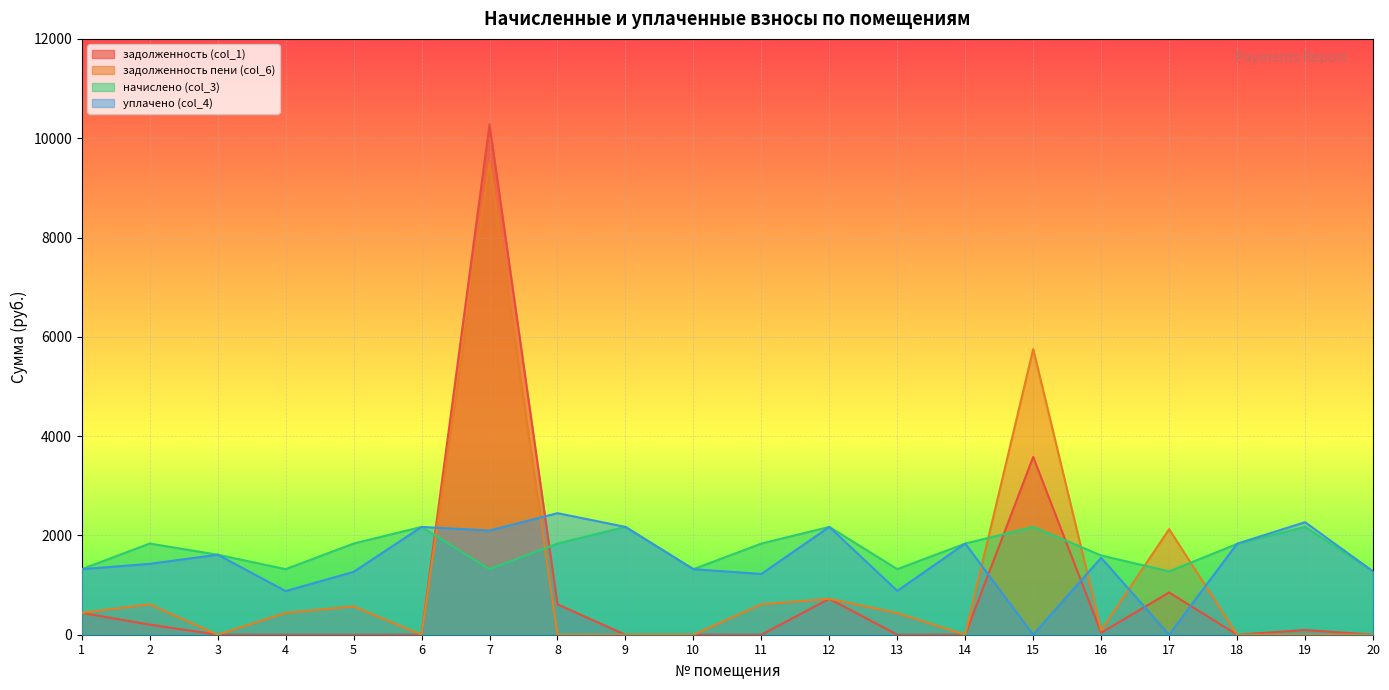

How many interior local valleys does the задолженность (col_1) series have?

2